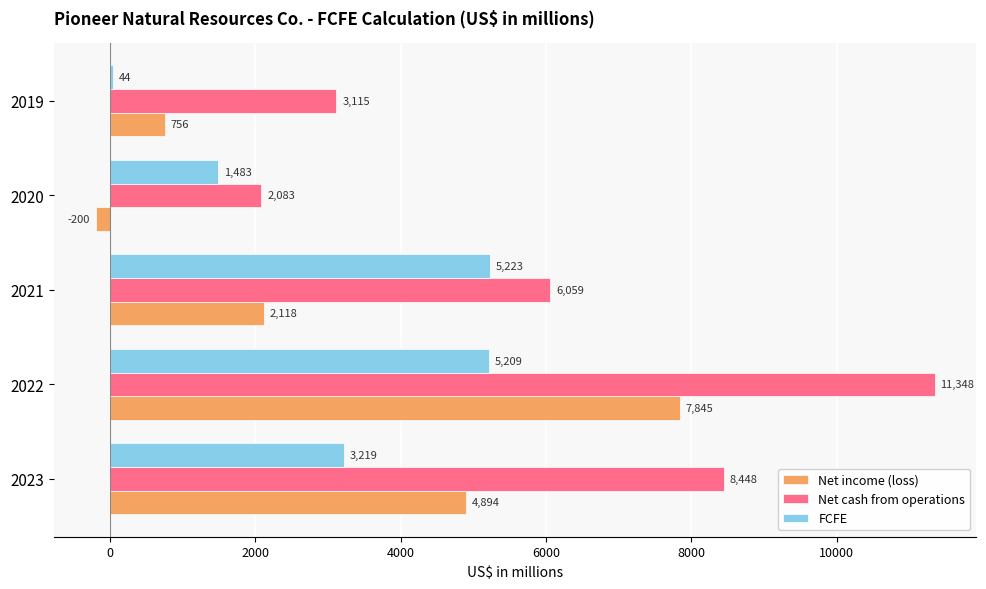

Which series has the largest range (max minus min)?

Net cash from operations